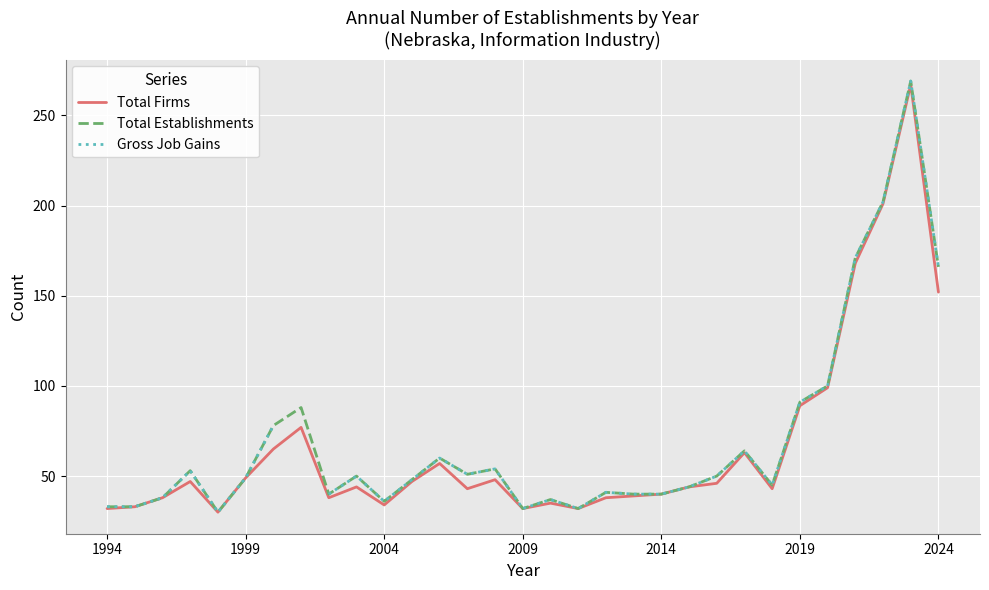

Which series has the widest spread of values?

Total Establishments